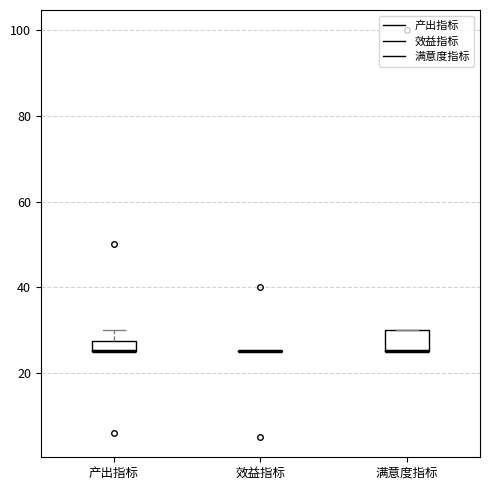

Which box is the tallest, from its lower edge to its upper edge?

满意度指标